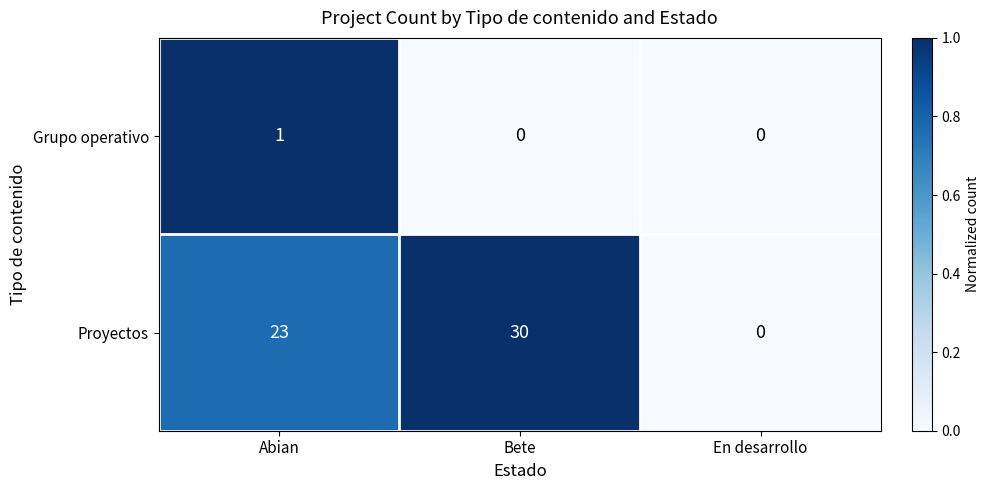

What is the greatest value displayed?

30